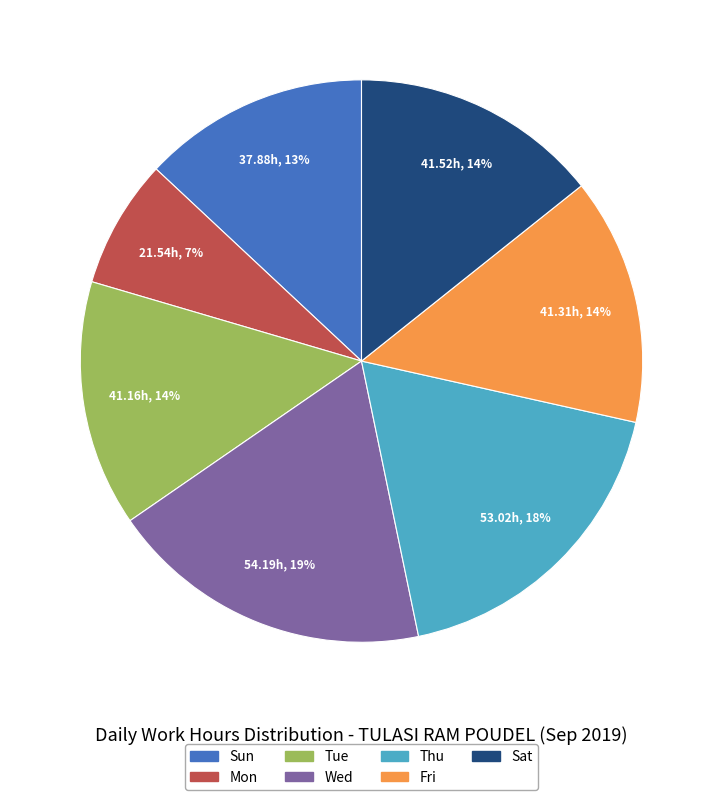

To the nearest percent, what is the average slice percentage?

14%